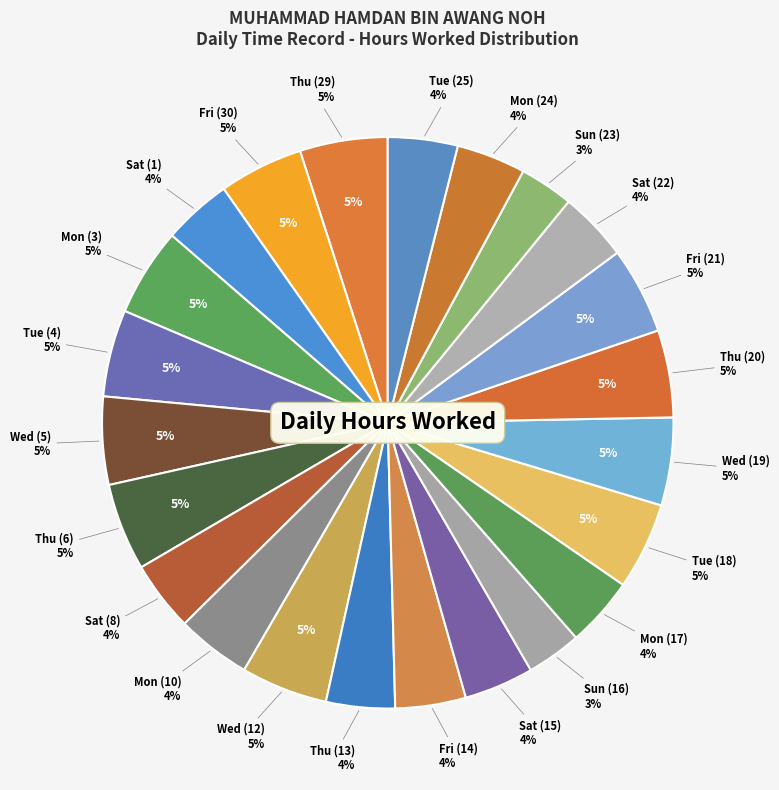

Combined, do Wed (19) and Mon (24) account for over 50%?

No